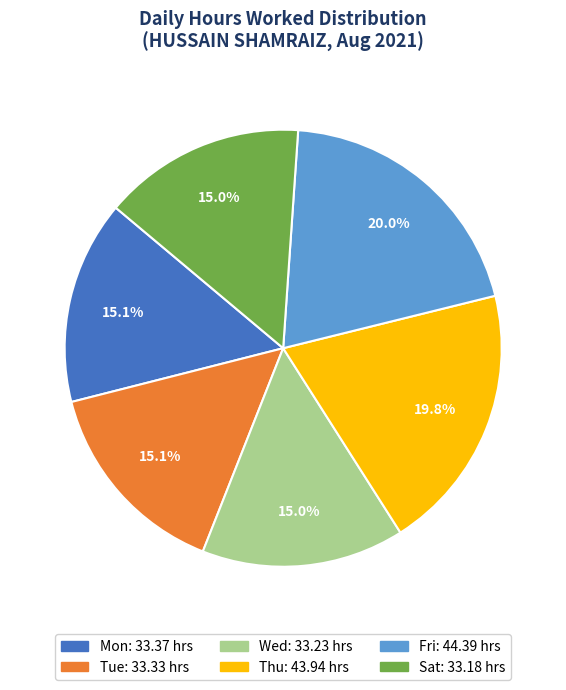

Is there any slice that represents more than half of the pie?

No